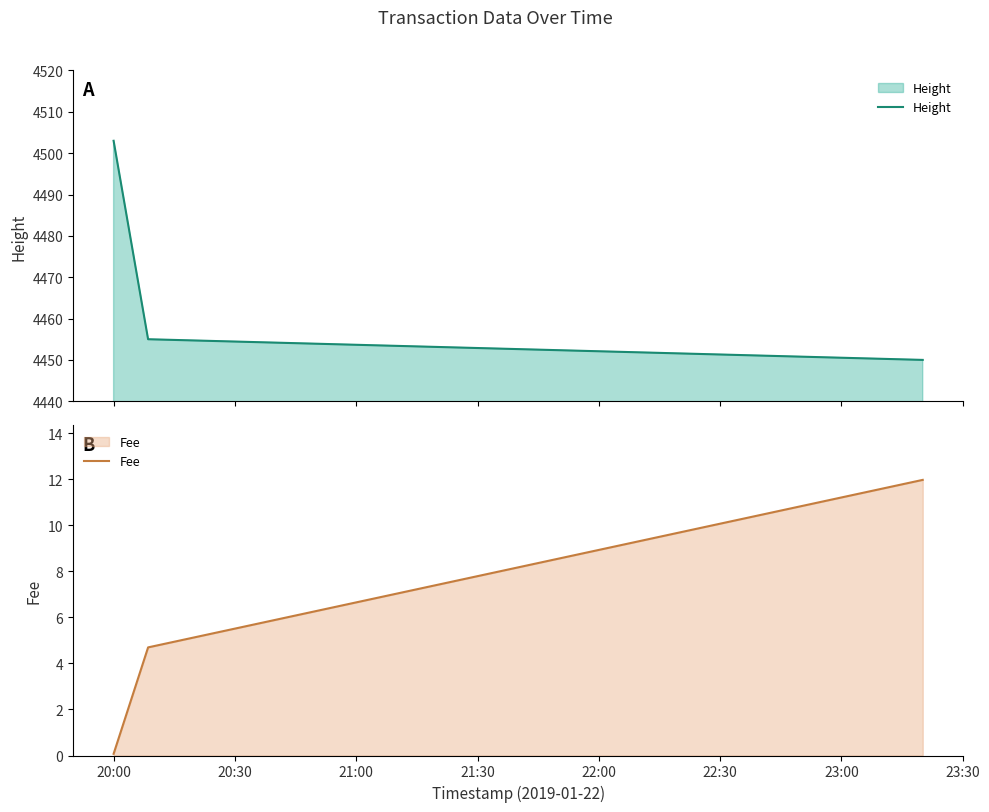

Does the chart display data point markers on the line(s)?

No